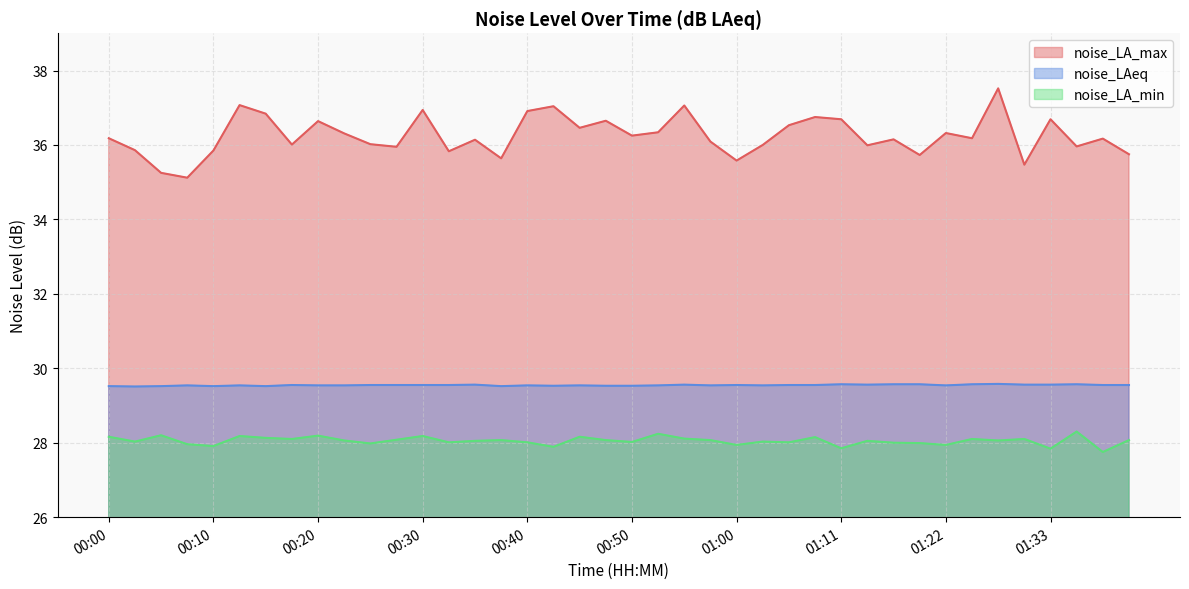

Does the chart have visible grid lines?

Yes